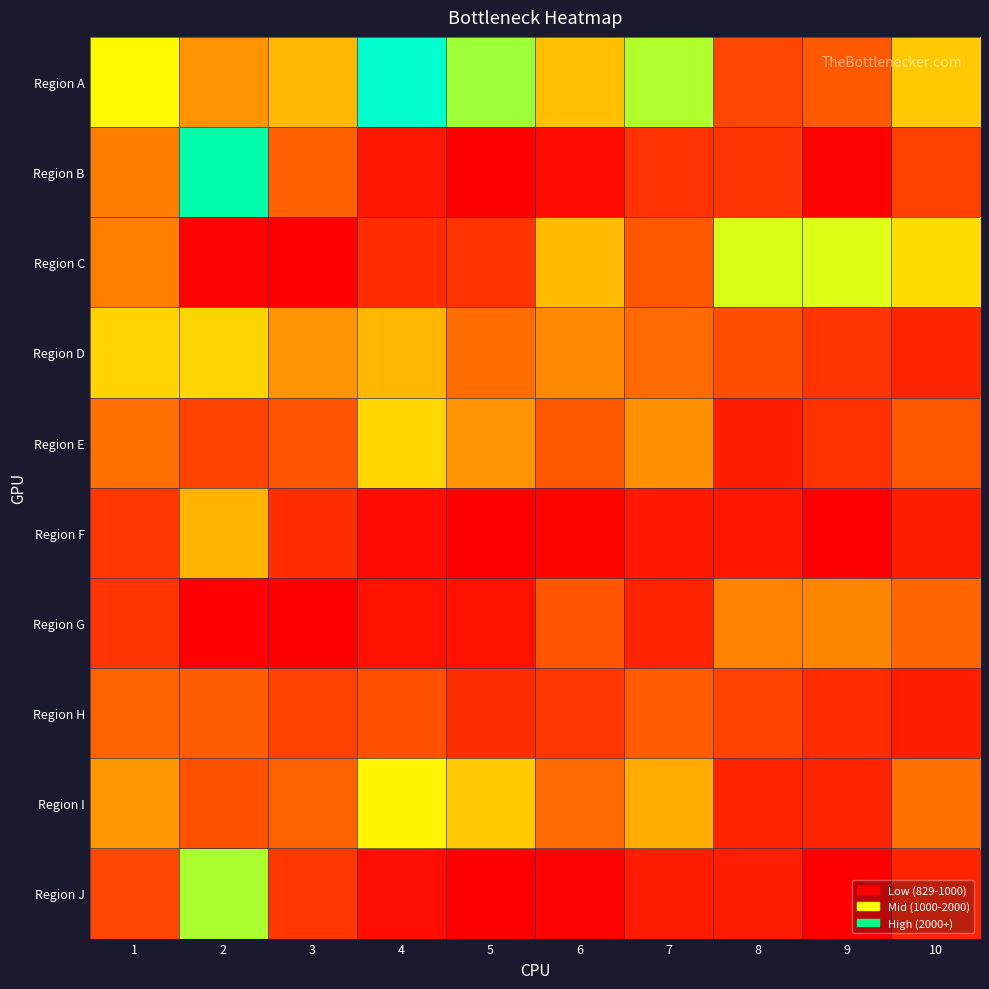

Which label corresponds to the smallest value in the chart?

2